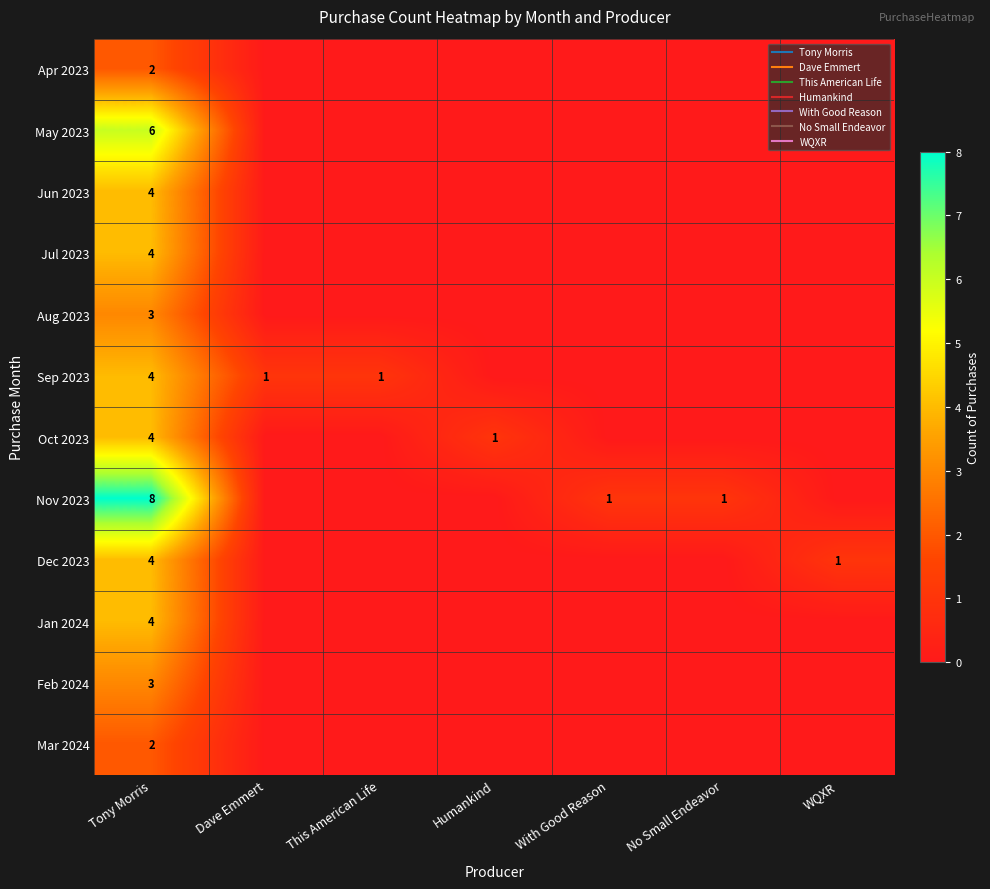

At which label is Dec 2023 closest to 2?

WQXR